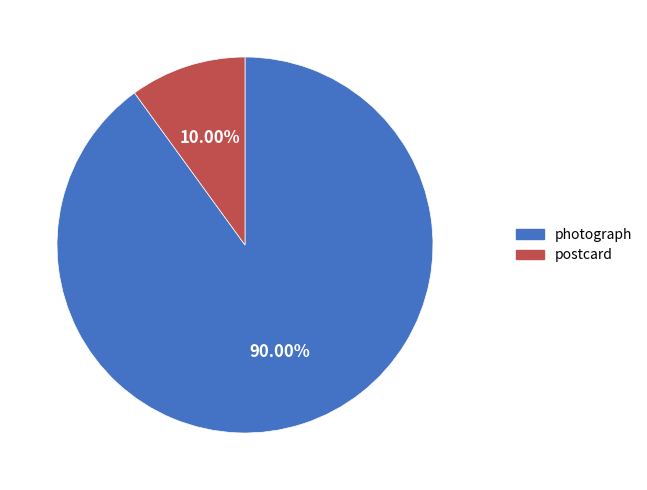

What is the ratio of the value at photograph to the value at postcard?

9.0